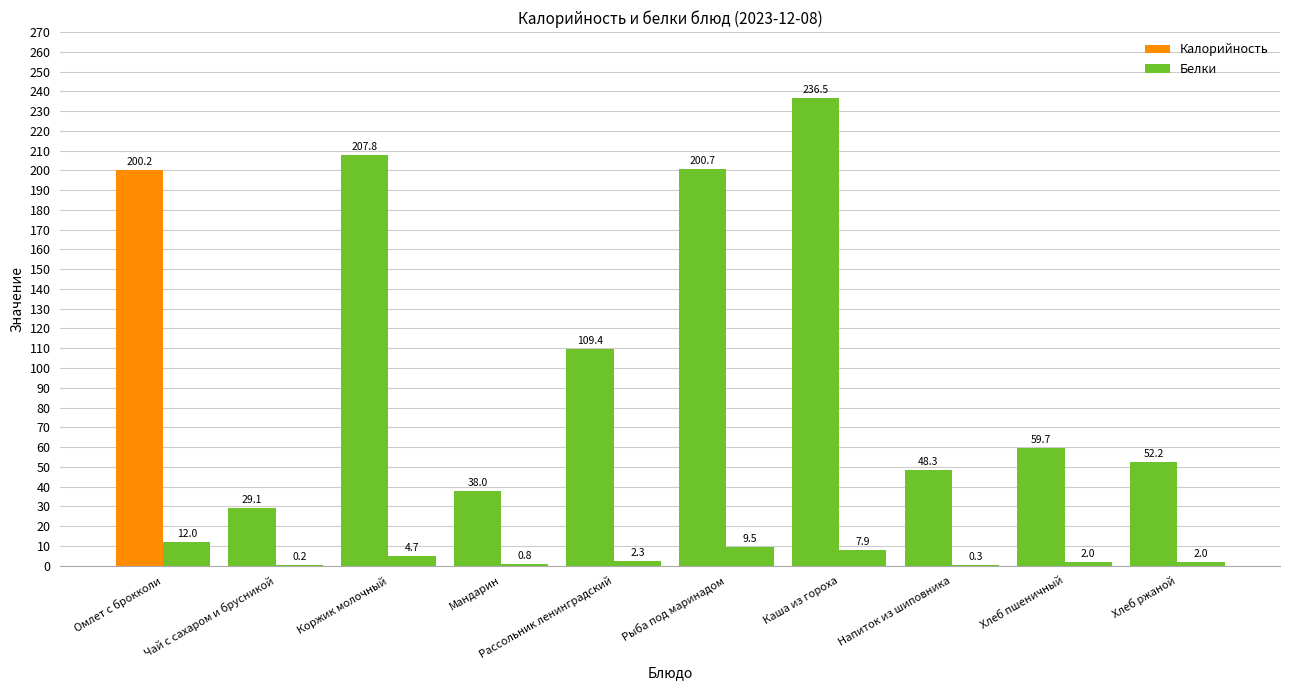

How many groups of bars are there?

10